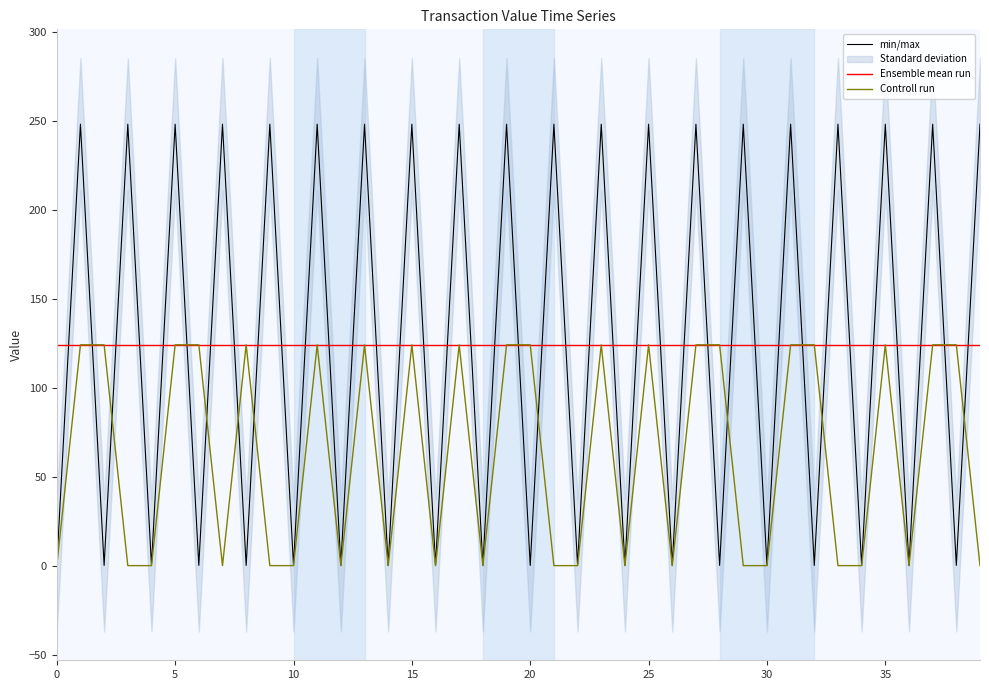

True or false: min/max and Ensemble mean run intersect in this chart.

True